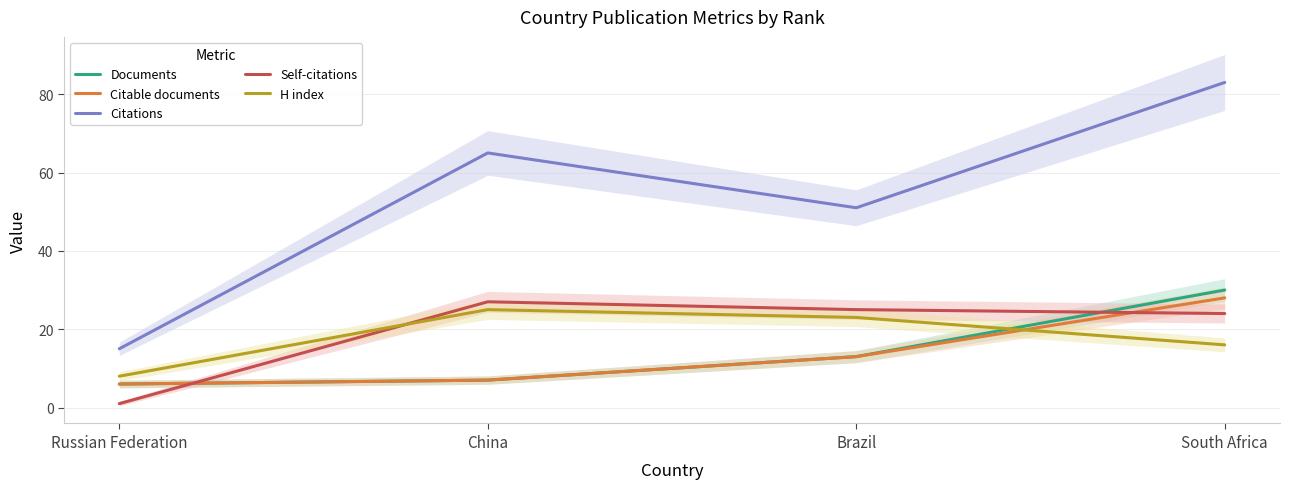

Is it true that Citable documents equals 2 at Russian Federation?

False